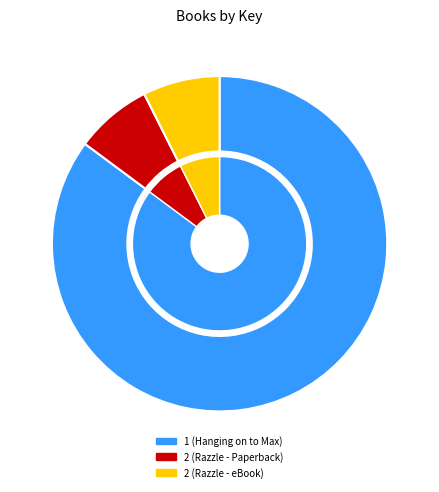

Rank the categories by value from lowest to highest.

2 (Razzle - Paperback), 2 (Razzle - eBook), 1 (Hanging on to Max)